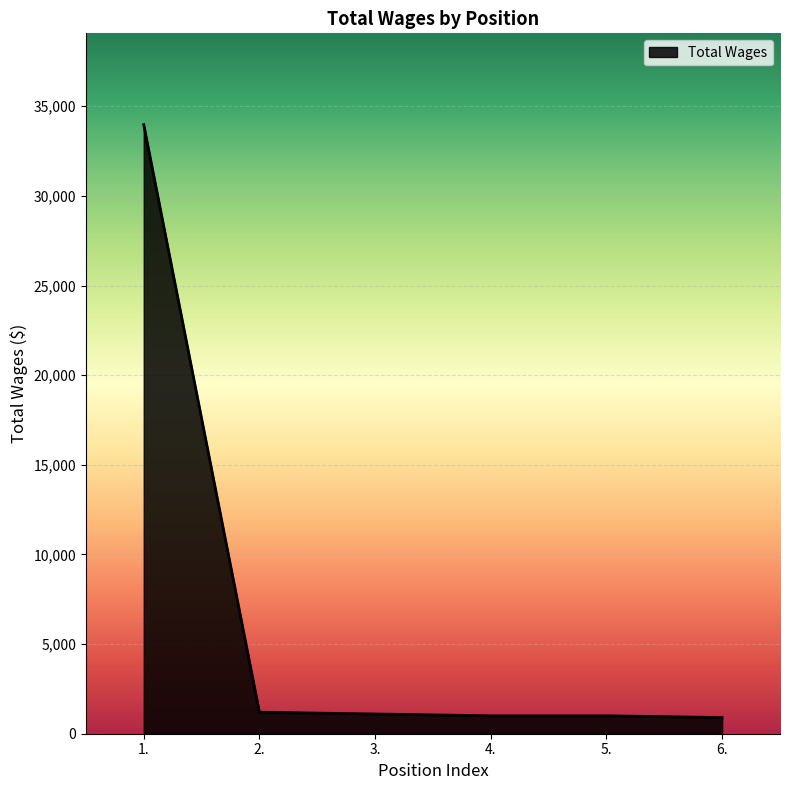

What is the sum of the values at 5. and 1.?

34972